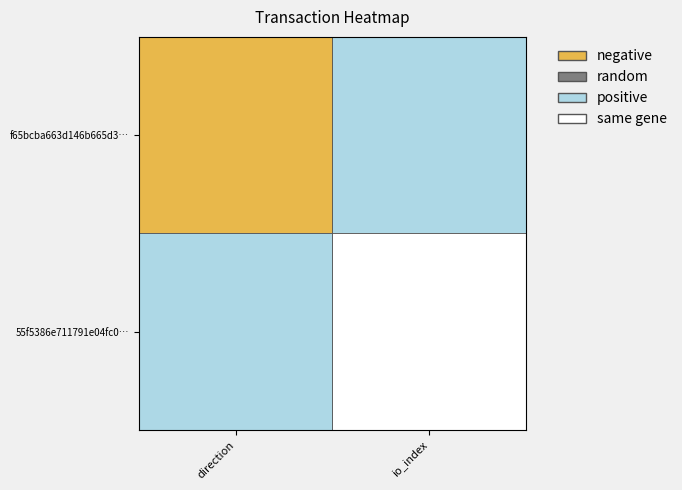

The value of f65bcba663d146b665d3a47f010e673f788186b at 1 is 2. True or false?

False